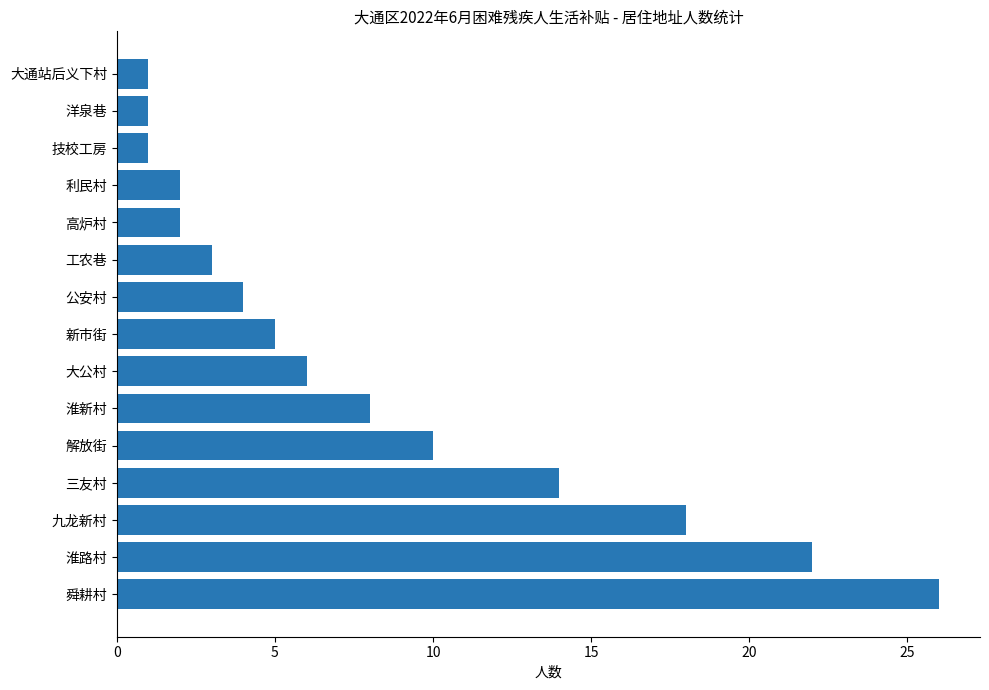

Reading bottom to top, list all the values displayed in this chart.

26	22	18	14	10	8	6	5	4	3	2	2	1	1	1